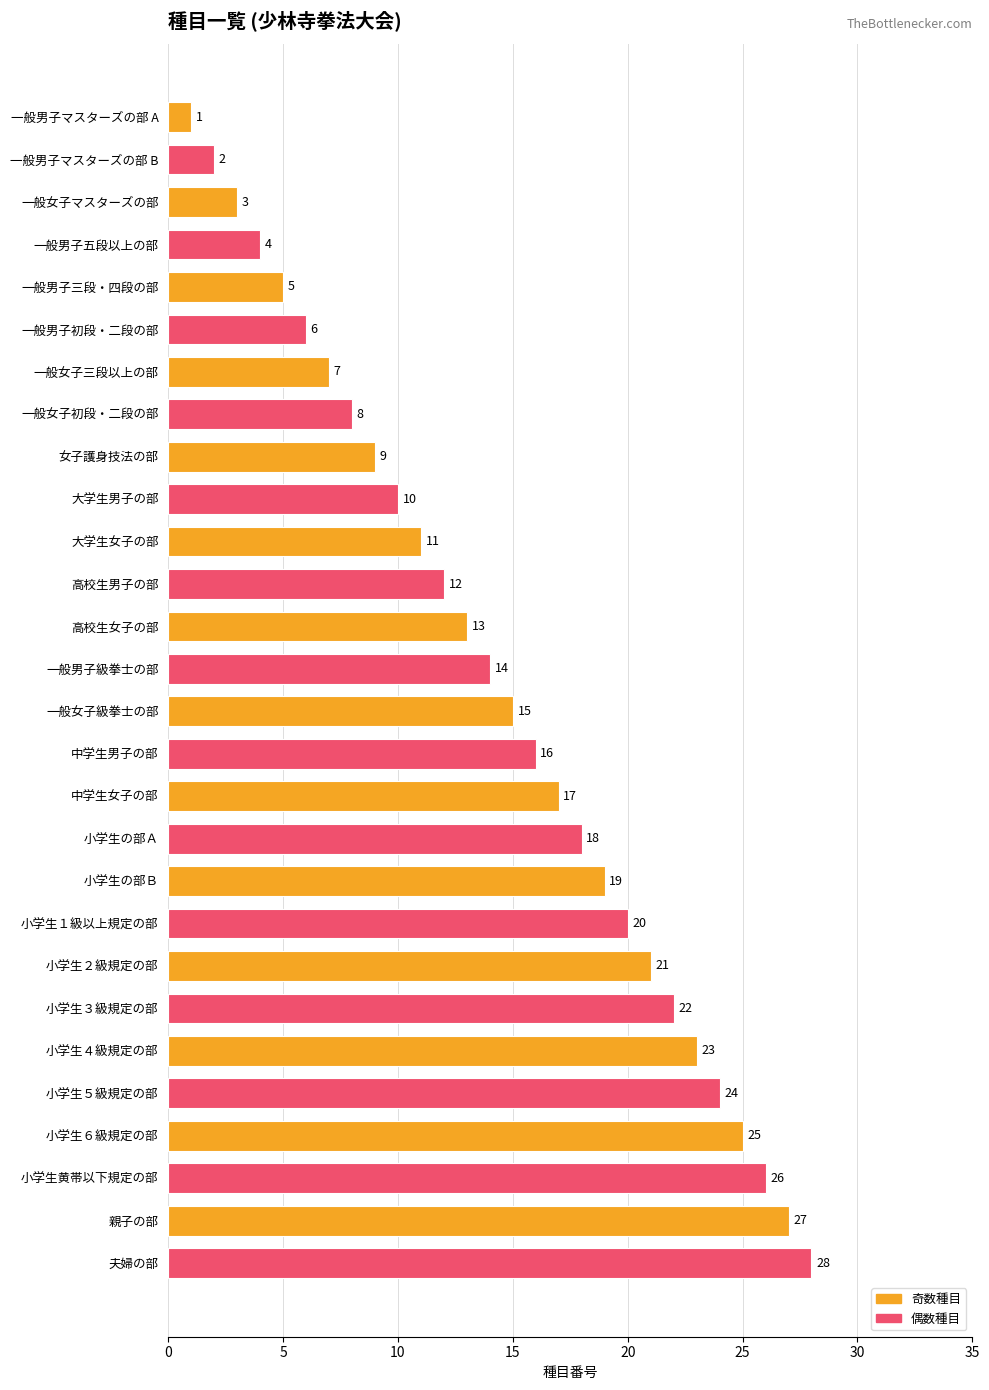

How many data points does each series have?

28